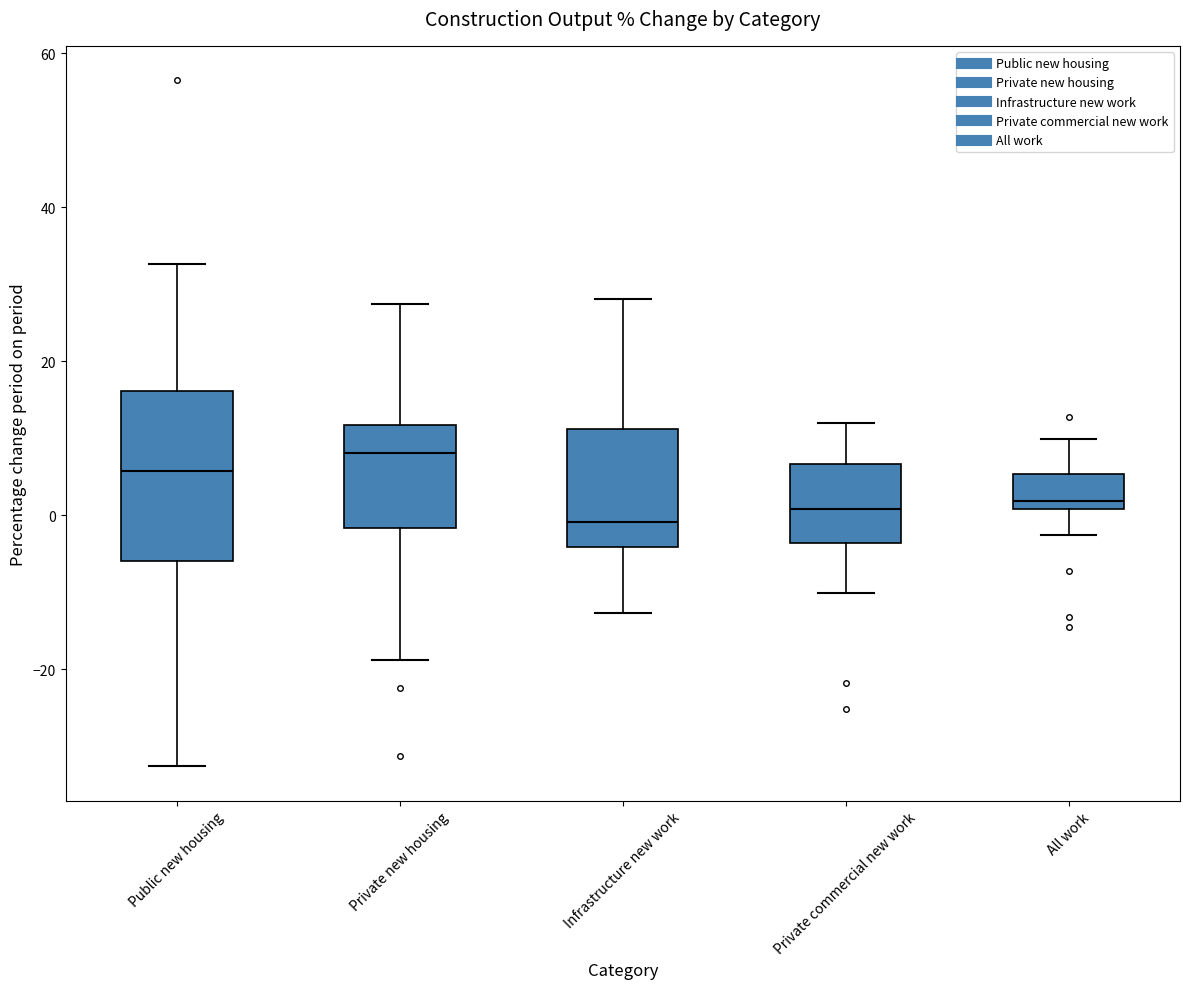

Where does the upper whisker of the box for Infrastructure new work end on the y-axis? The values are not printed on the chart, so give them approximately, as read against the axis.

28